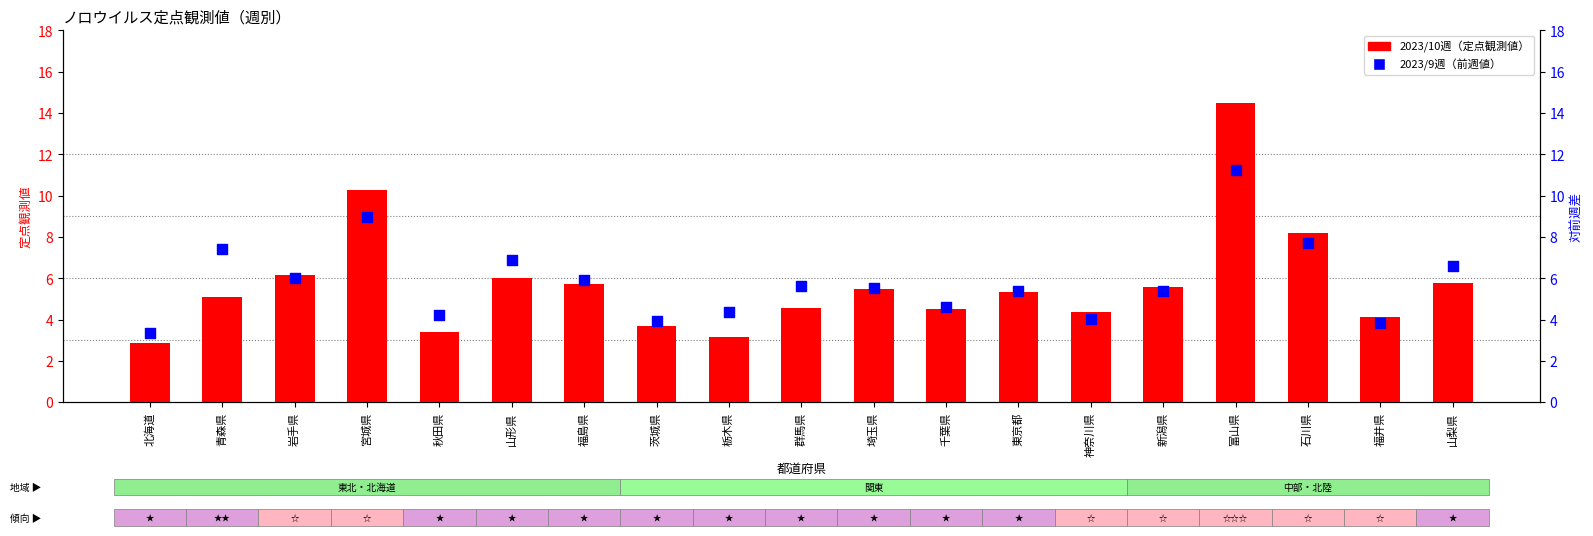

At how many categories does at least one series exceed 4?

17